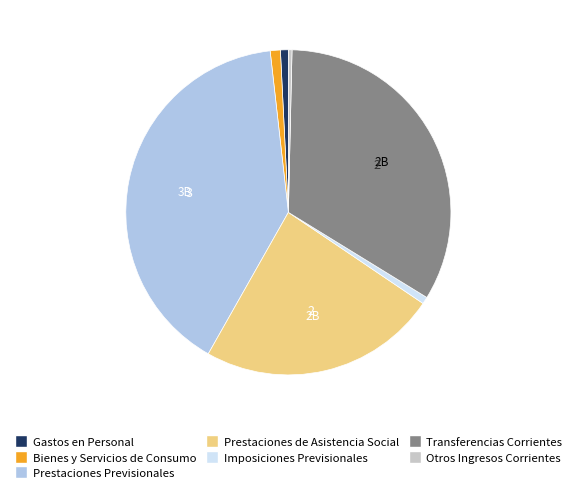

Which has a higher value, Prestaciones Previsionales or Imposiciones Previsionales?

Prestaciones Previsionales